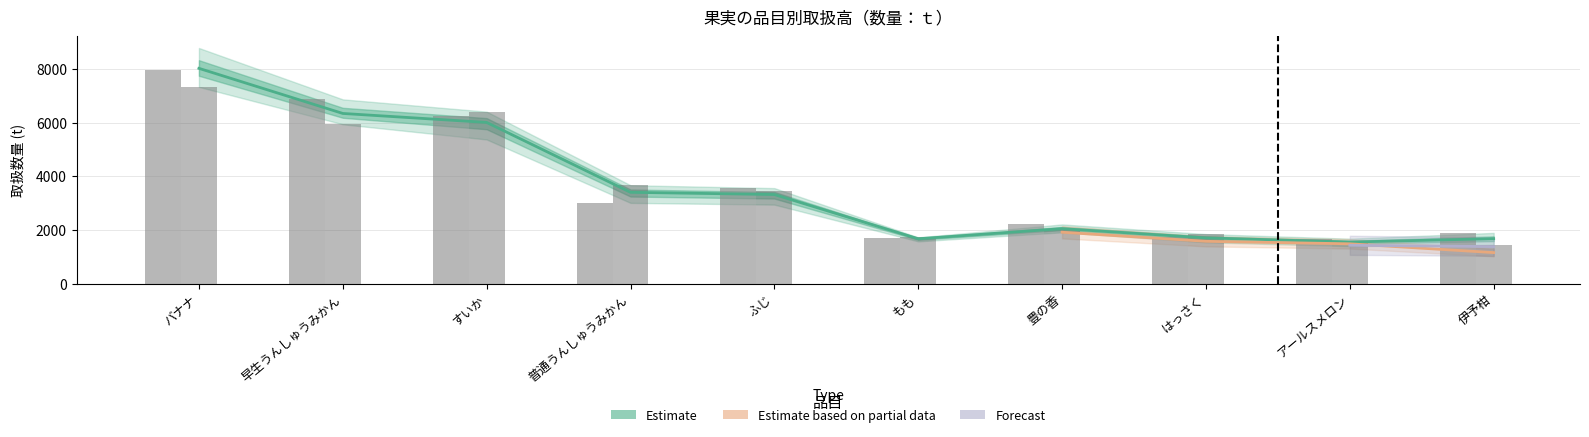

What is the difference between the highest and lowest values at はっさく?

140.7